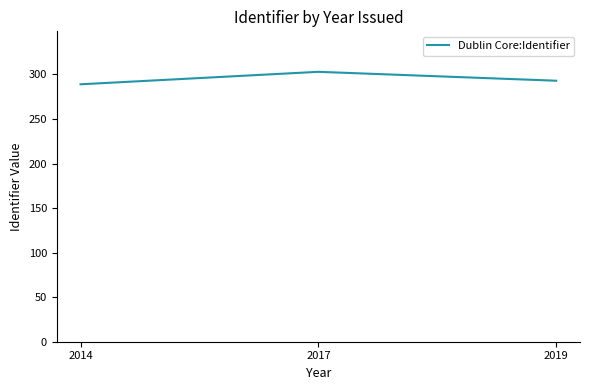

What is the ratio of the value at 2017 to the value at 2014?

1.0